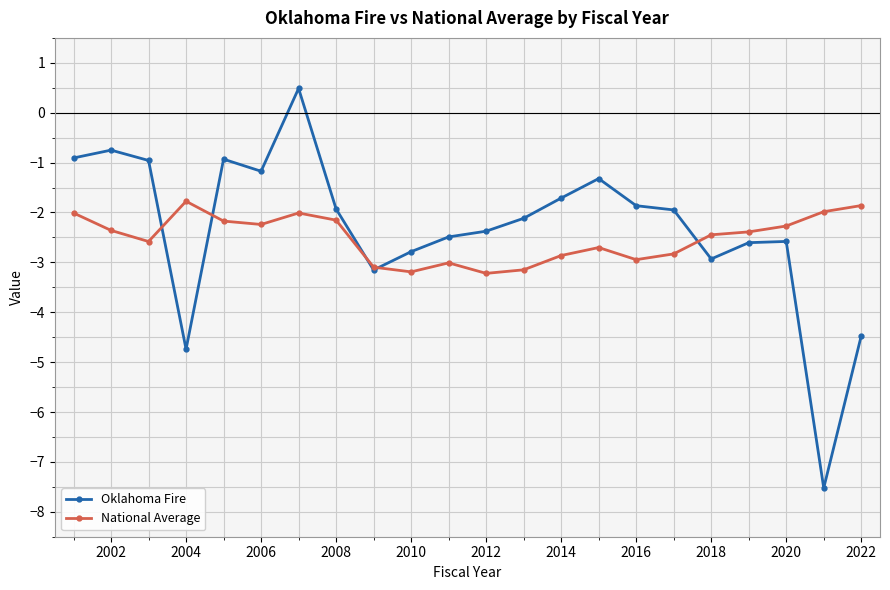

List the series in order of their peak value, highest first.

Oklahoma Fire, National Average